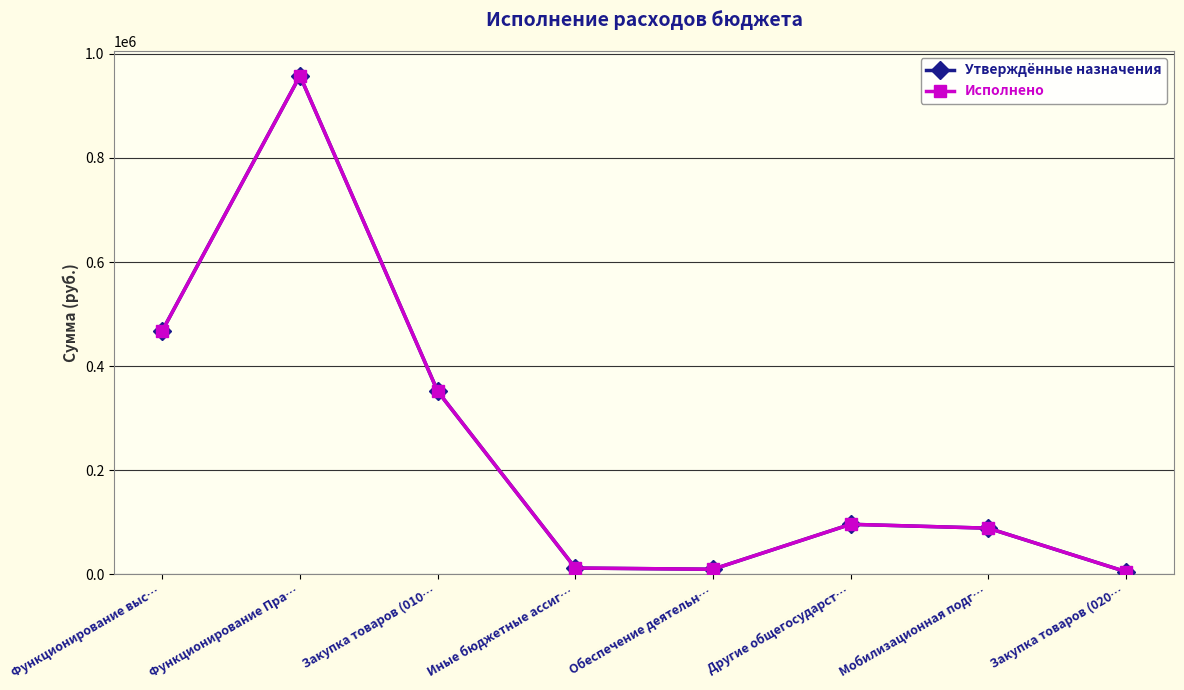

True or false: Исполнено and Утверждённые назначения intersect in this chart.

False